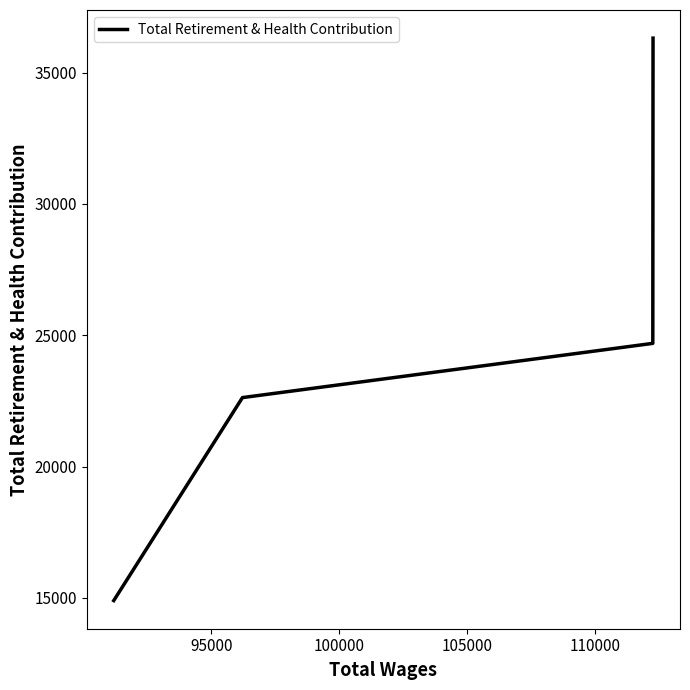

What is the sum of all values?

98532